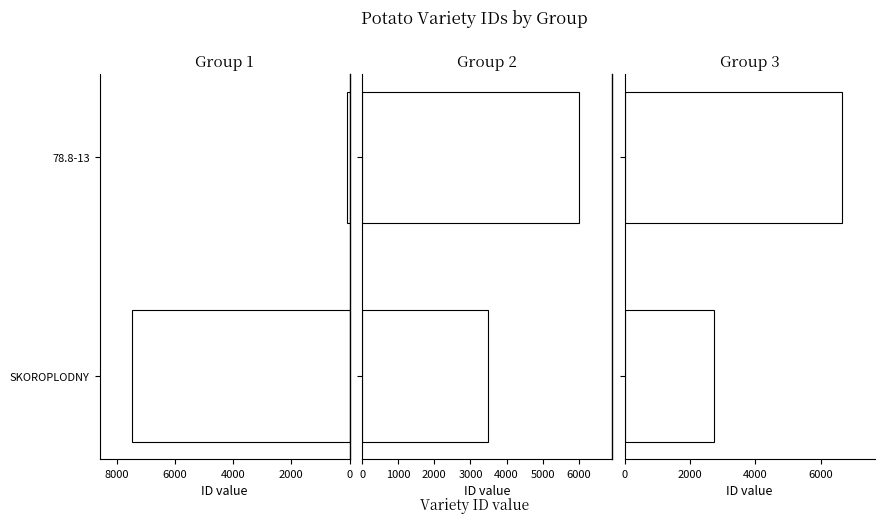

Reading left to right, what are all the values shown in this chart?

Group 1: 0=7465	2000=100
Group 2: 0=3476	2000=6018
Group 3: 0=2740	2000=6645